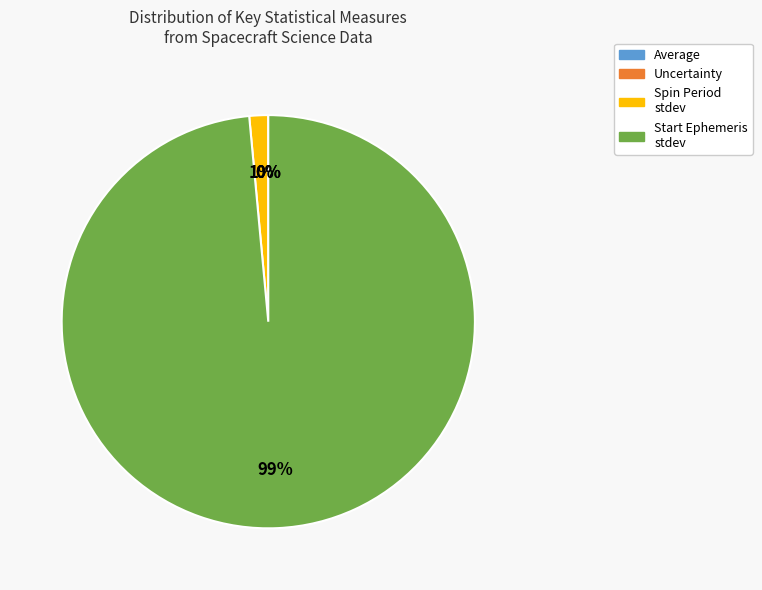

To the nearest percent, what is the average slice percentage?

25%